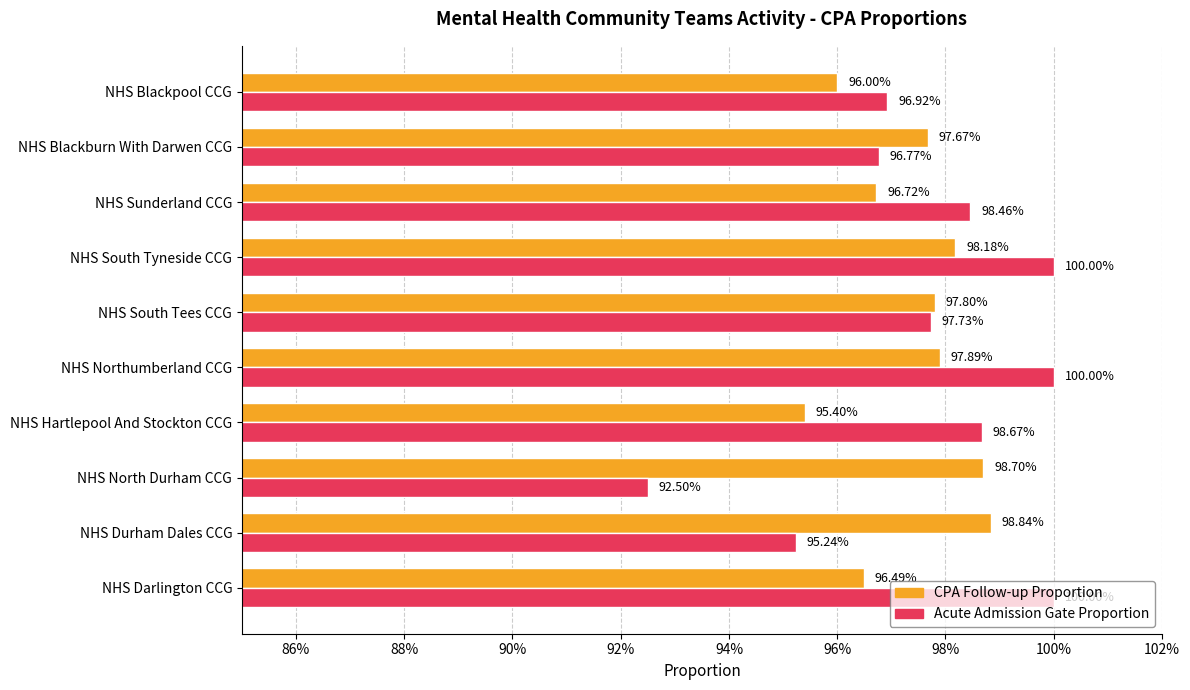

Count the CPA Follow-up Proportion values in the range 0 to 1.

10